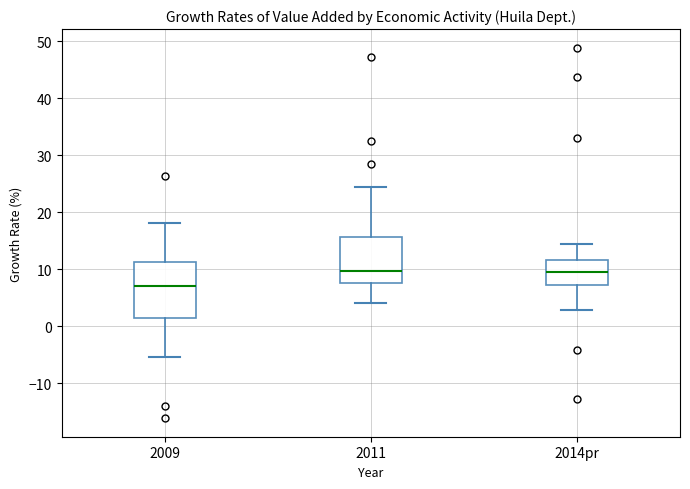

Which box is the tallest, from its lower edge to its upper edge?

2009